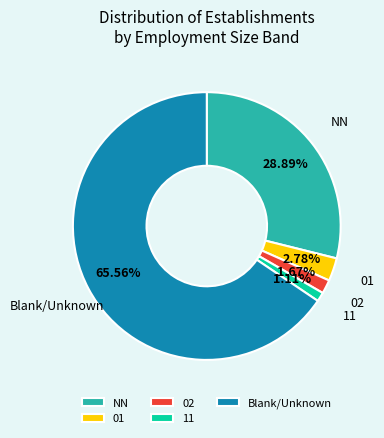

What portion of the pie excludes 01?

97.2%